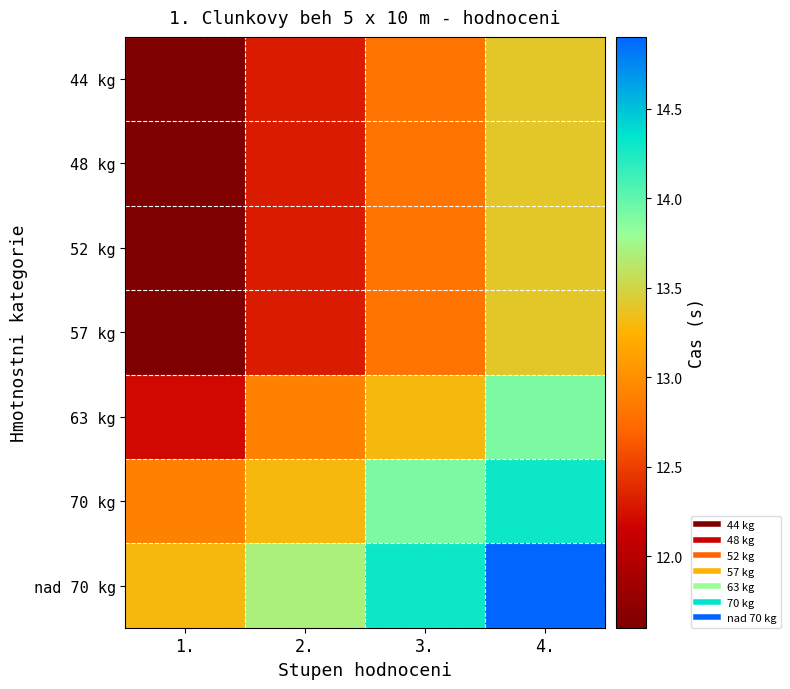

Which has a higher value, 1. or 4.?

4.